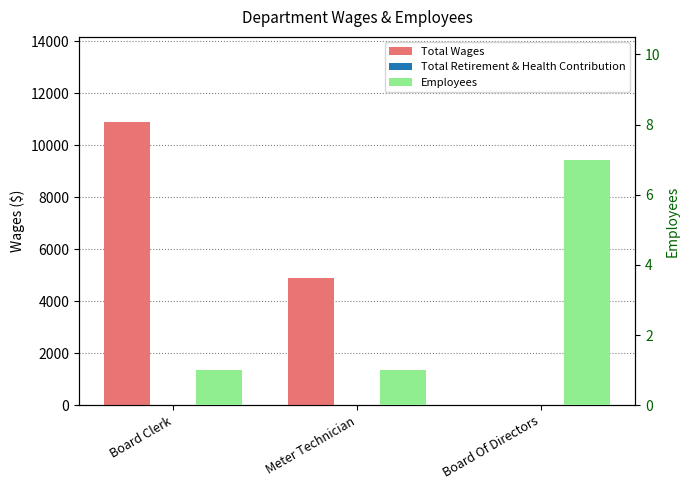

Reading left to right, transcribe all the data shown in this chart.

Total Wages: 10900	4900	0
Total Retirement & Health Contribution: 0	0	0
Employees: 1	1	7